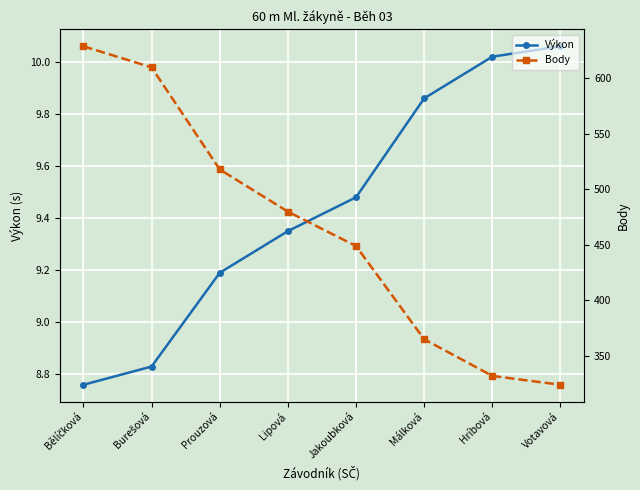

The value of Výkon at Votavová is 10.1. True or false?

True